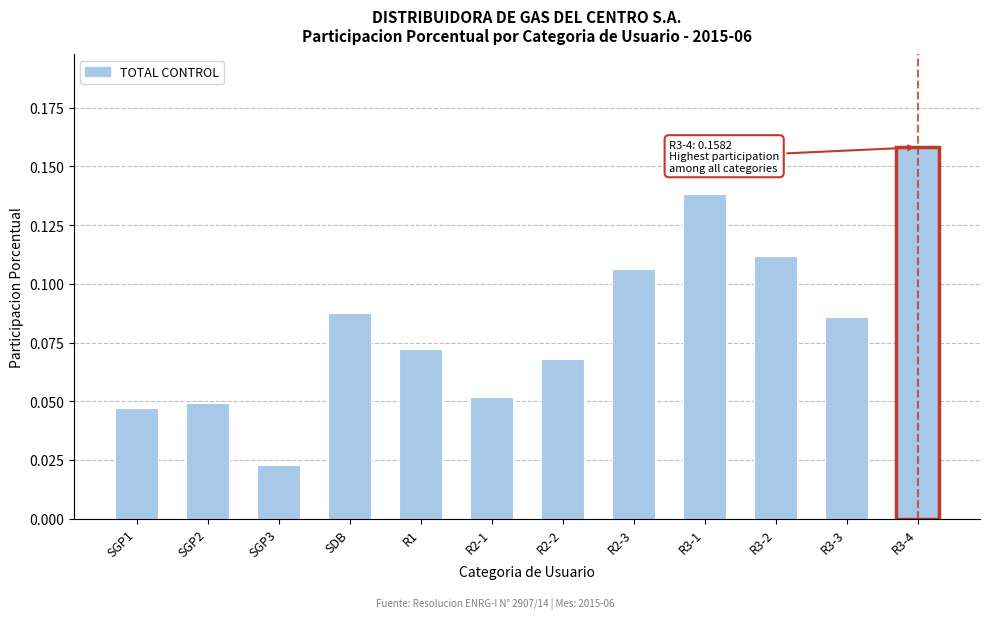

How many values are between 0 and 1?

12